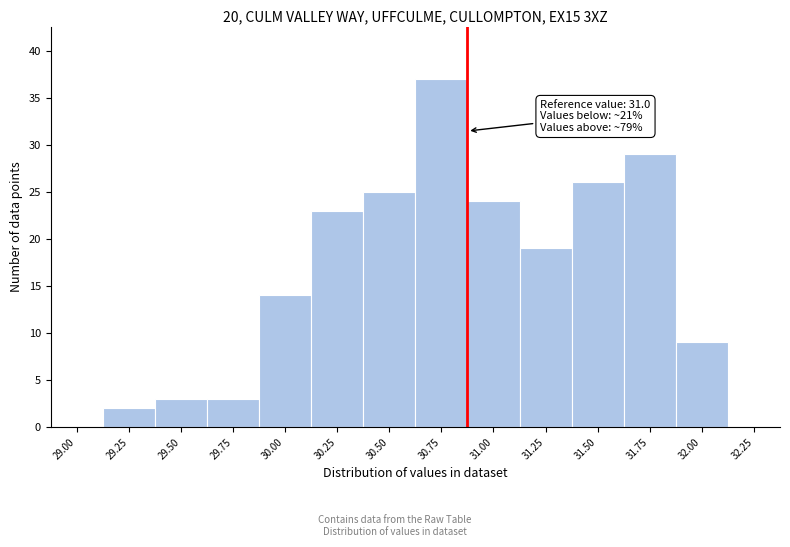

Reading left to right, transcribe all the data shown in this chart.

29.00=0	29.25=2	29.50=3	29.75=3	30.00=14	30.25=23	30.50=25	30.75=37	31.00=24	31.25=19	31.50=26	31.75=29	32.00=9	32.25=0